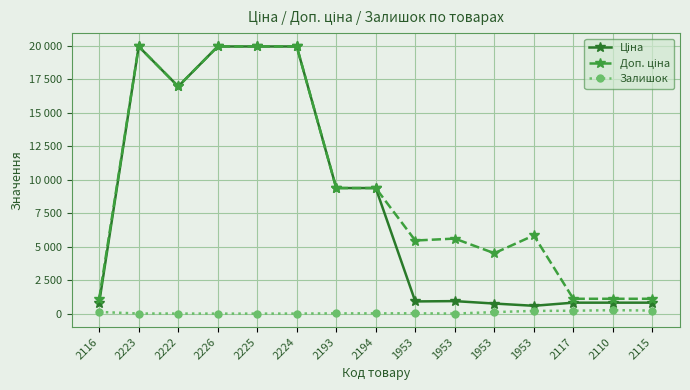

What are all the series names shown in the legend?

Ціна, Доп. ціна, Залишок